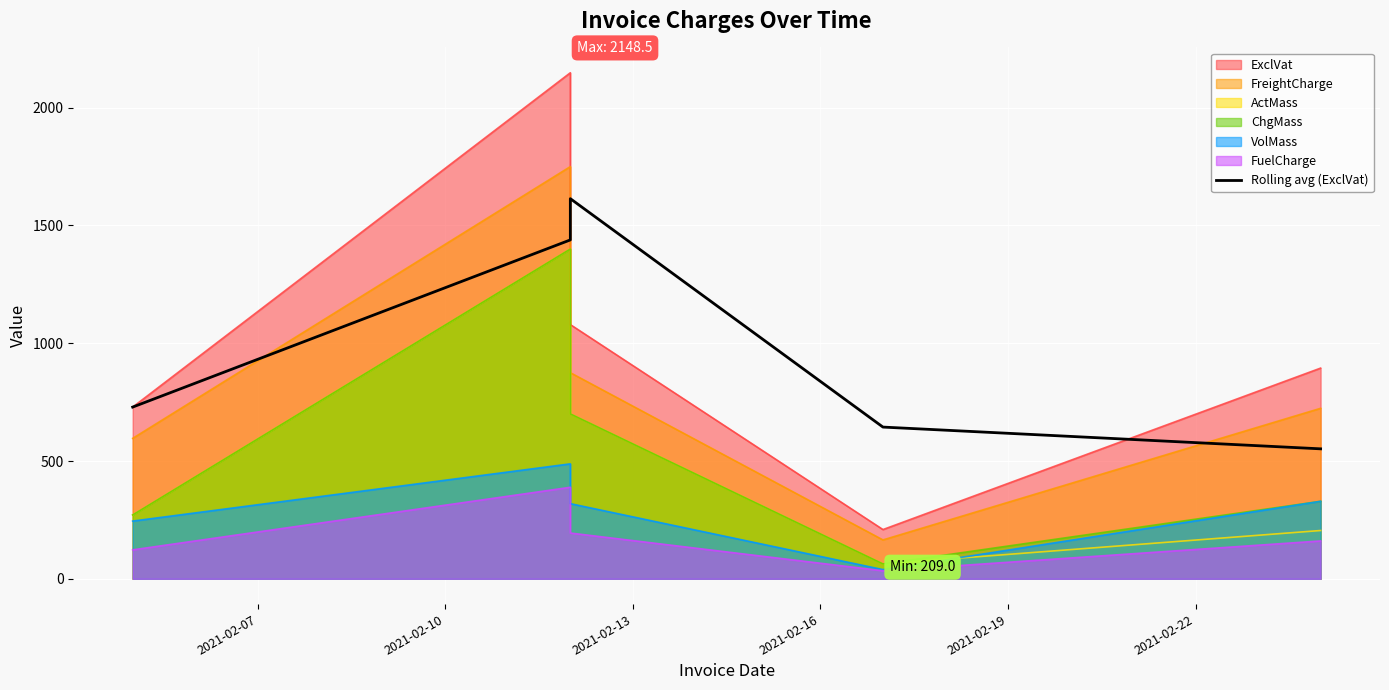

Which has a higher value, 2021-02-13 or 2021-02-10?

2021-02-13